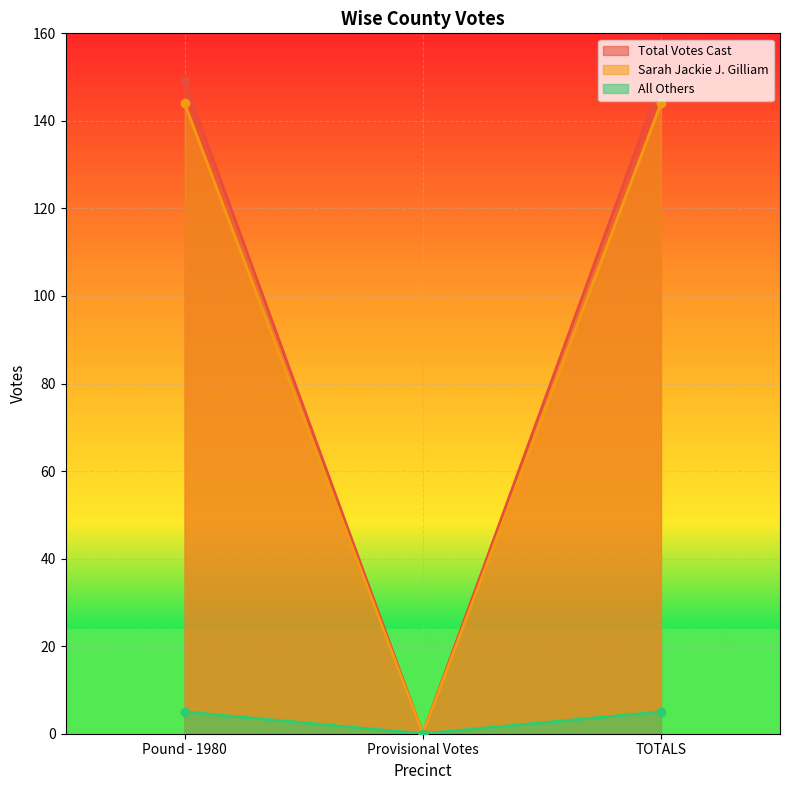

Reading right to left, what are all the values shown in this chart?

Total Votes Cast: TOTALS=149	Provisional Votes=0	Pound - 1980=149
Sarah Jackie J. Gilliam: TOTALS=144	Provisional Votes=0	Pound - 1980=144
All Others: TOTALS=5	Provisional Votes=0	Pound - 1980=5